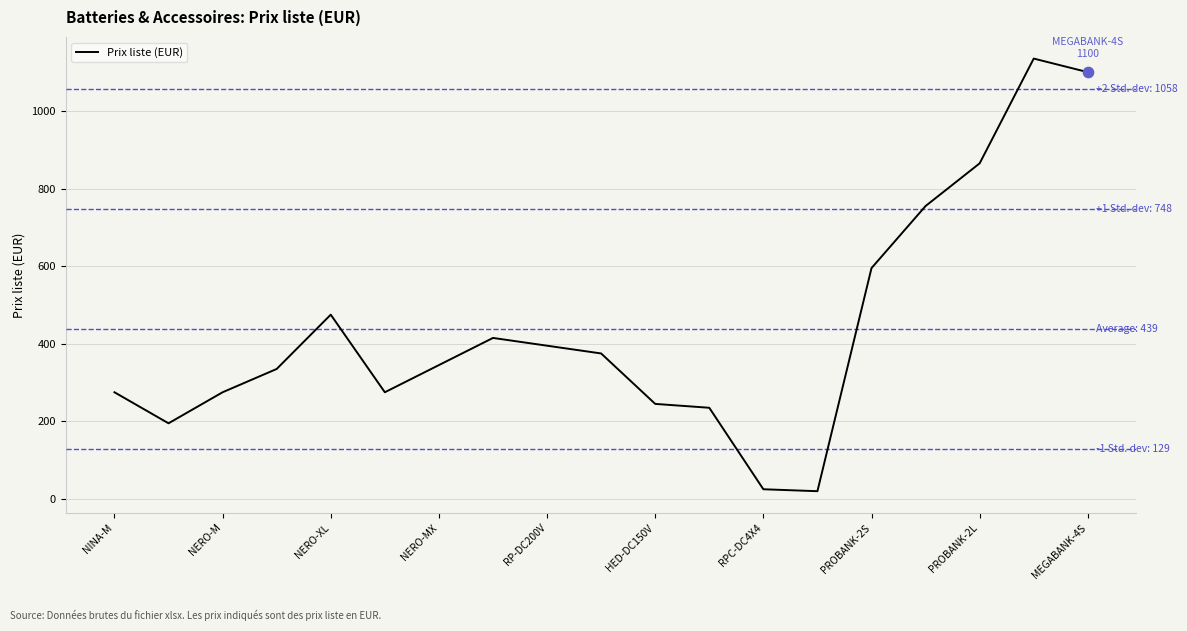

What is the difference between the maximum and minimum values?

1115